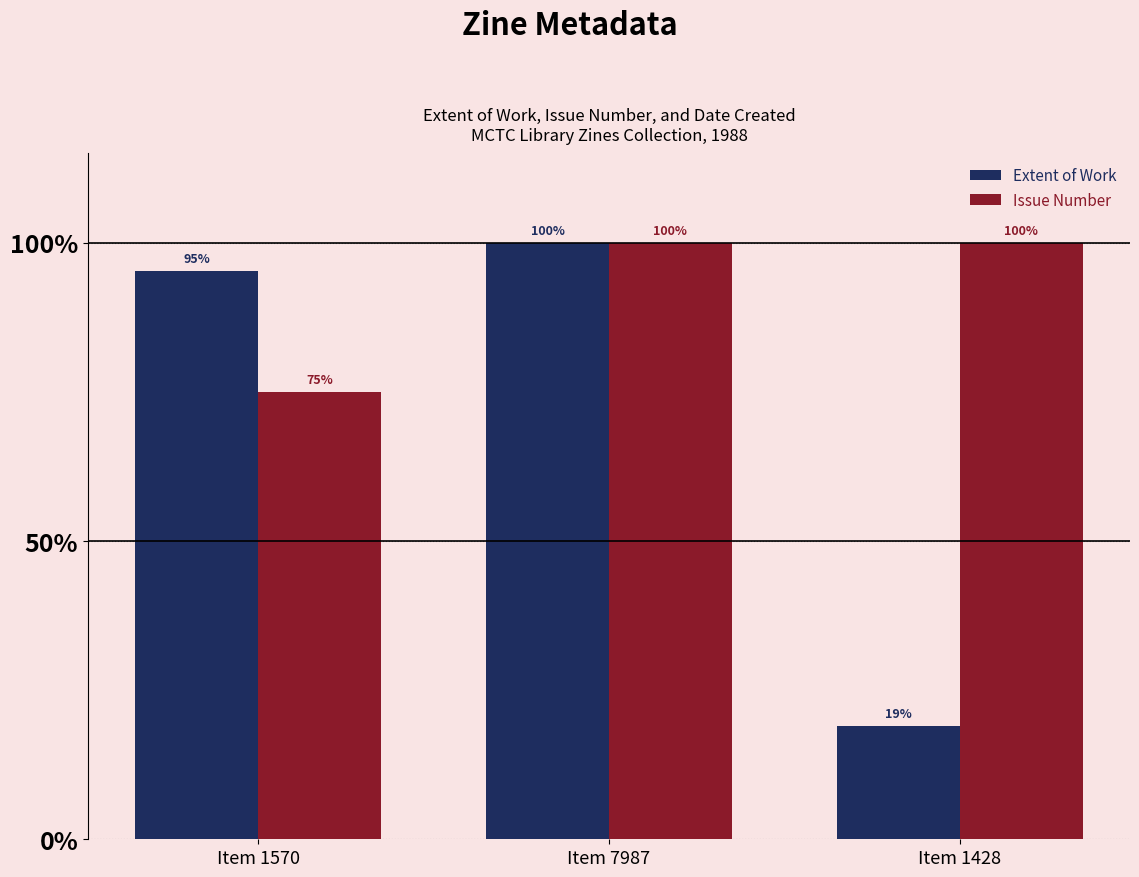

Which label corresponds to the smallest value in the chart?

Item 1428